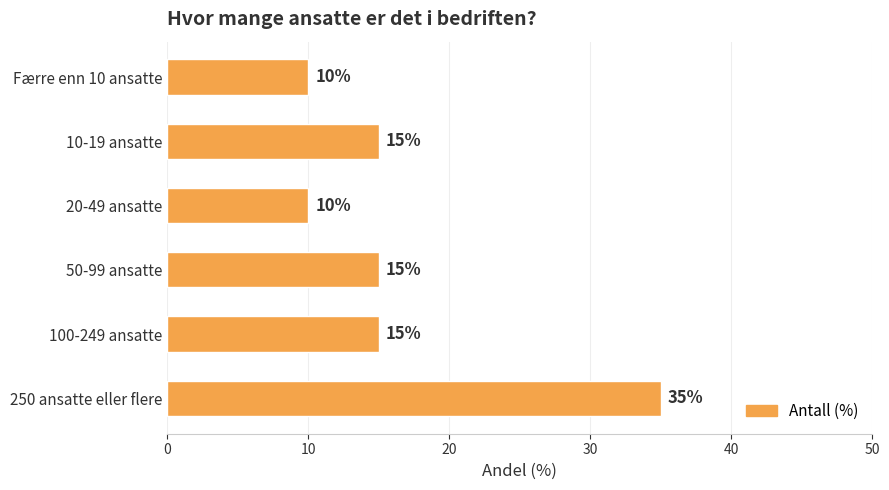

What value does the data have at 250 ansatte eller flere, to the nearest 10?

40